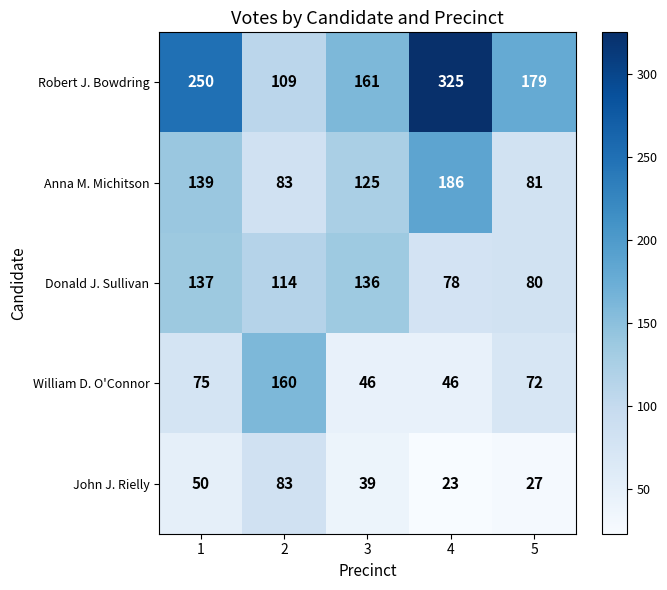

Read the Anna M. Michitson value at 1, to the nearest 50.

150